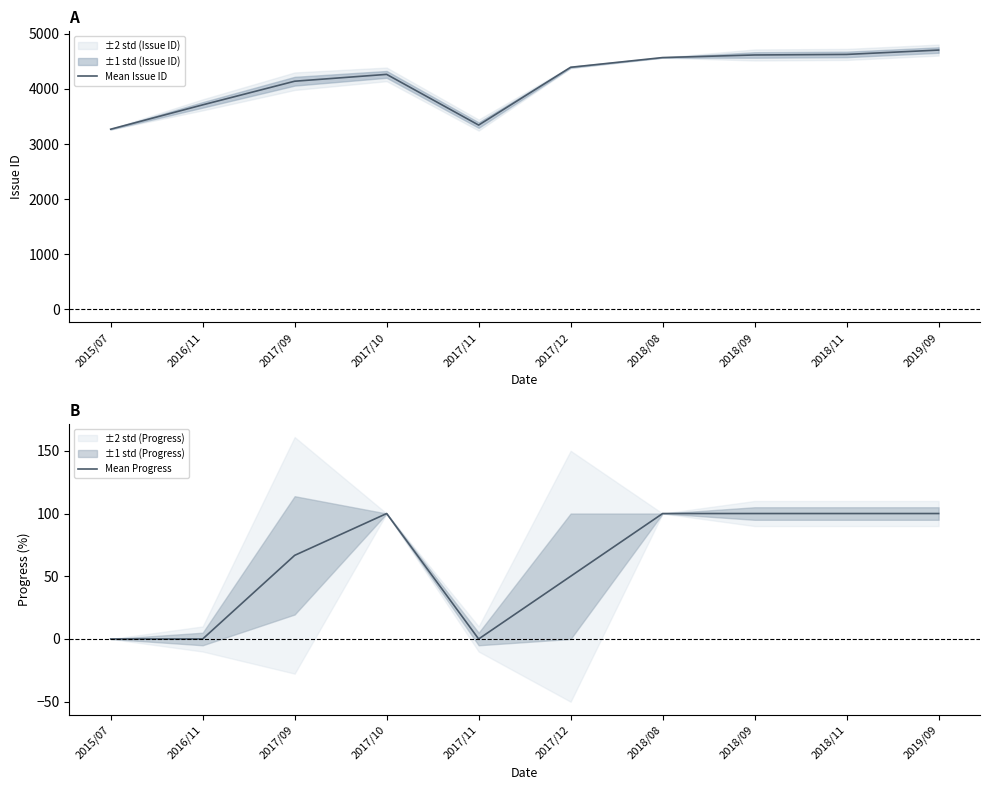

What is the difference between the maximum and minimum values in the Mean Issue ID series?

1437.0